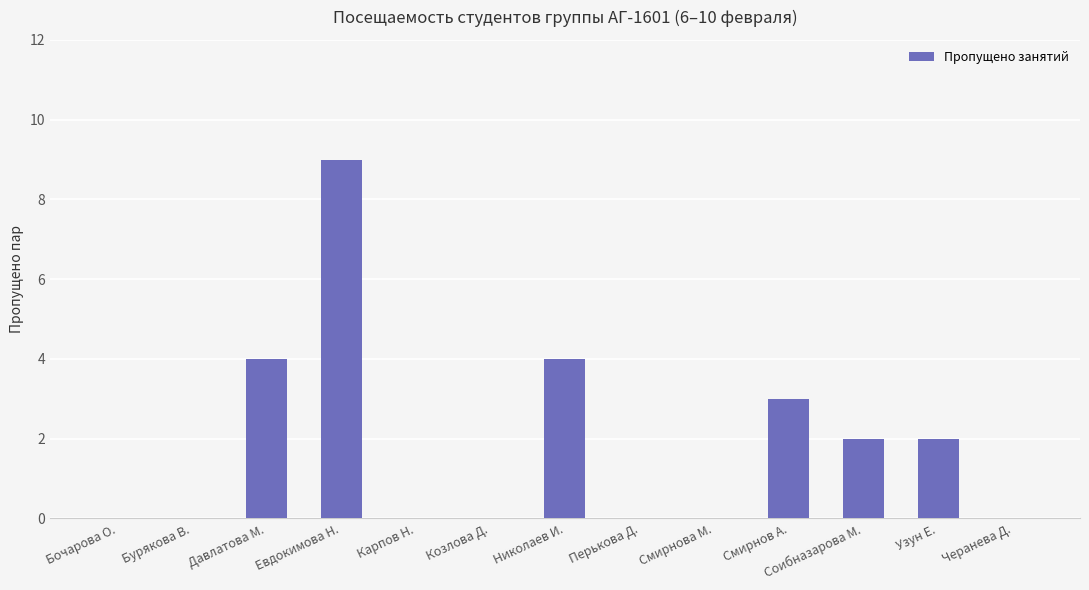

Which label corresponds to the largest value in the chart?

Евдокимова Н.